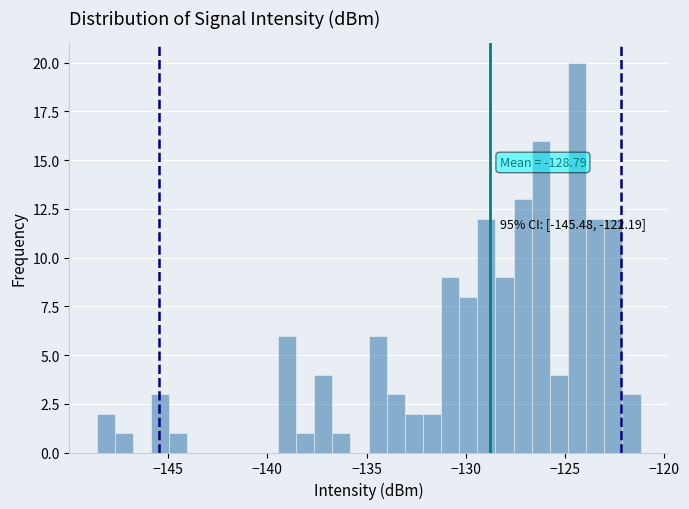

Around what value on the x-axis is the tallest bar? Give the approximate position of its centre, as read against the axis.

-124.5